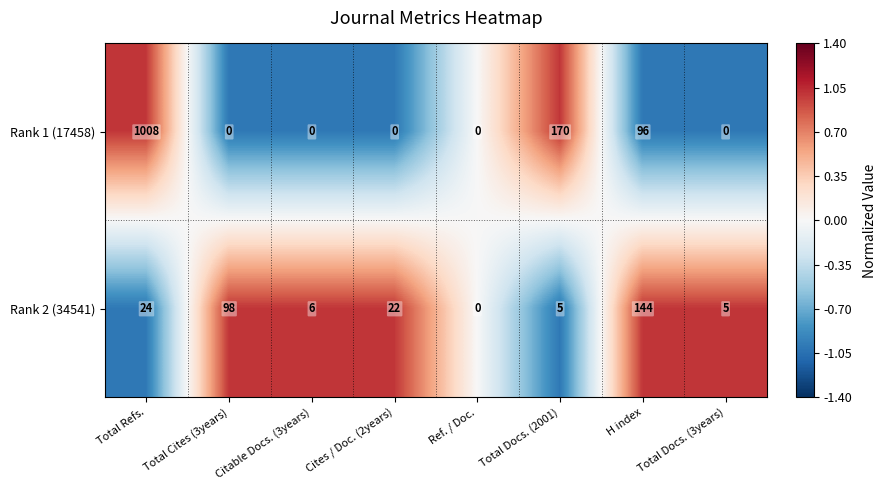

List the series in order of their overall mean, lowest first.

Rank 2 (34541), Rank 1 (17458)